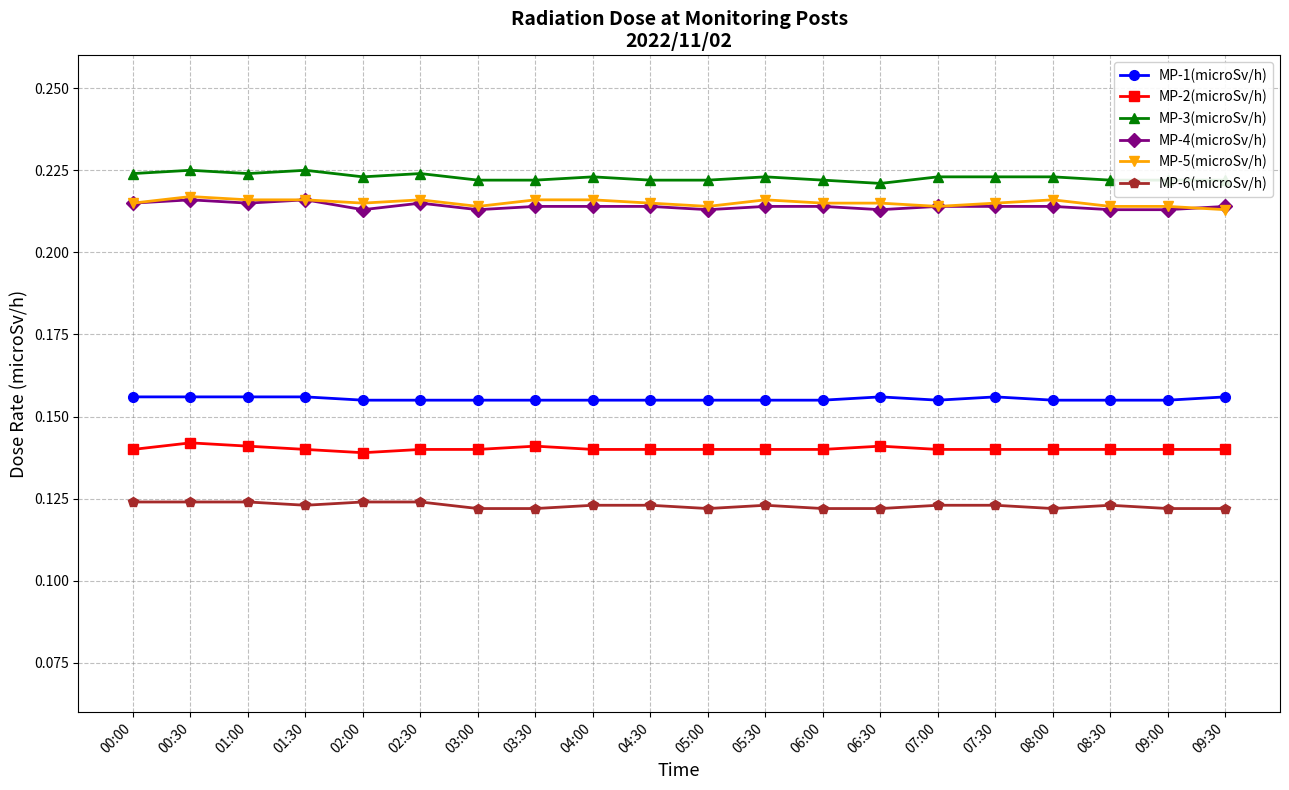

What is the label of the 10th point from the left?

04:30